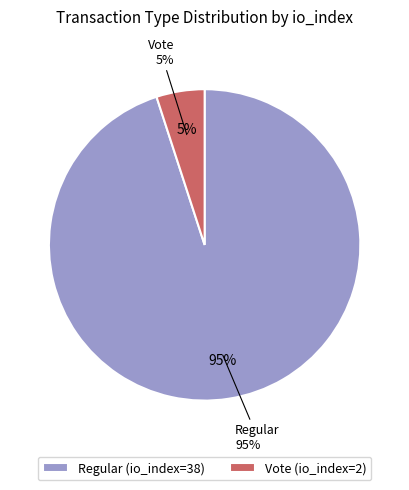

Which slice is the largest?

Regular